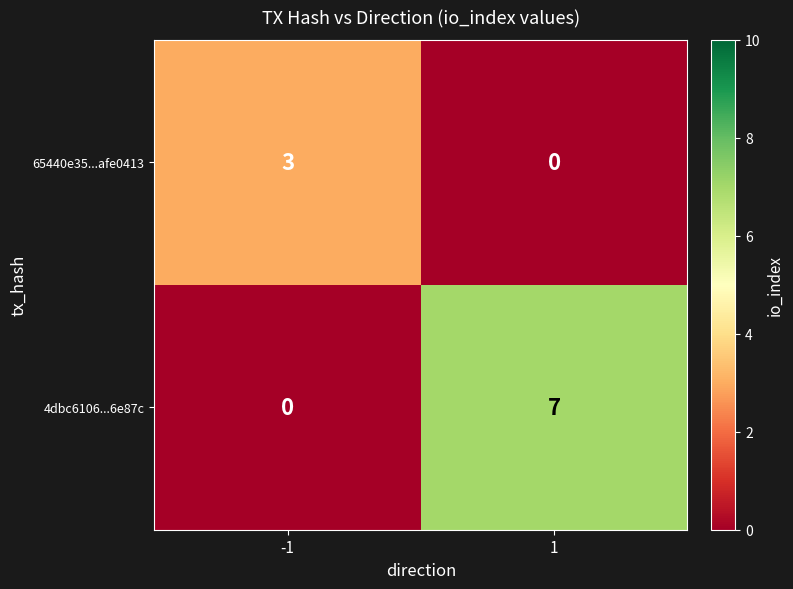

What is the difference between the maximum and minimum values in the 4dbc6106...6e87c series?

7